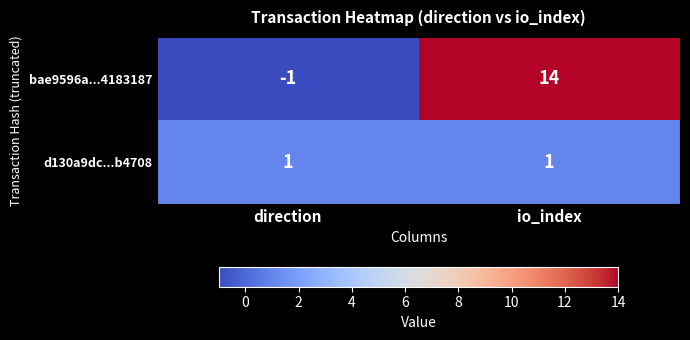

Which label corresponds to the smallest value in the chart?

direction